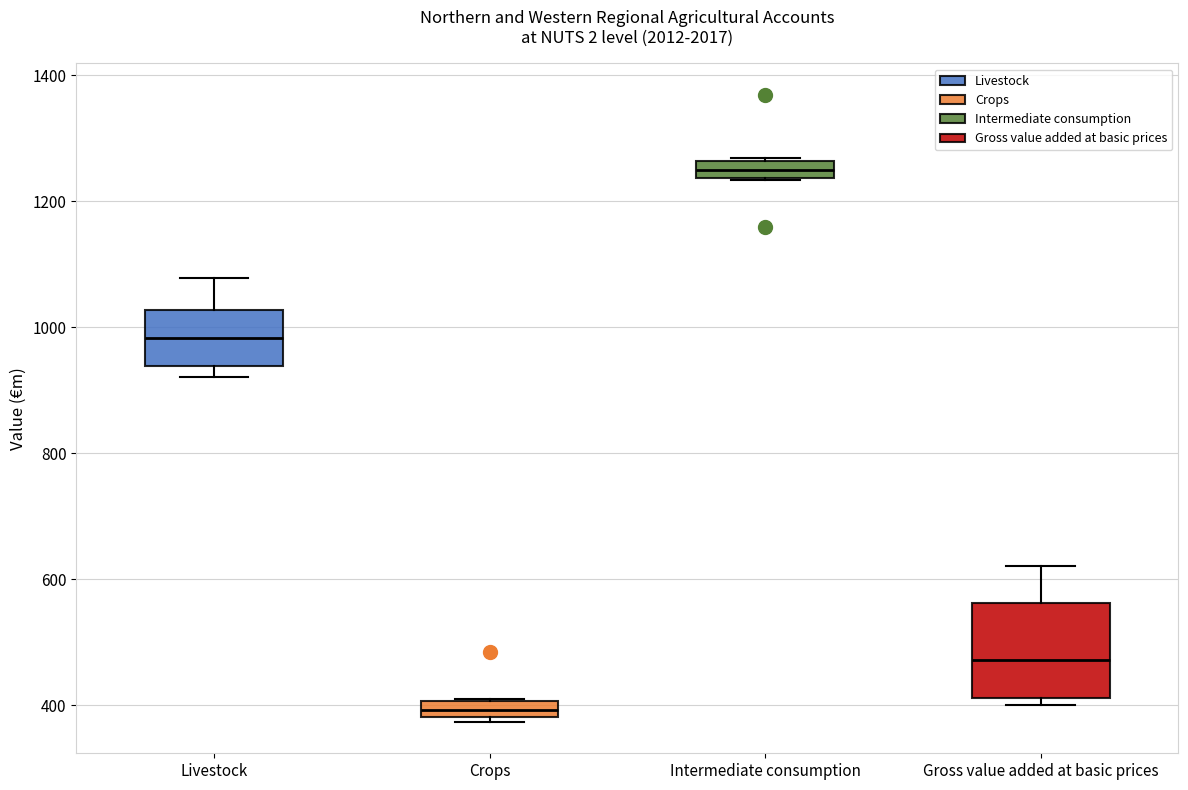

Which box has the lowest median line?

Crops